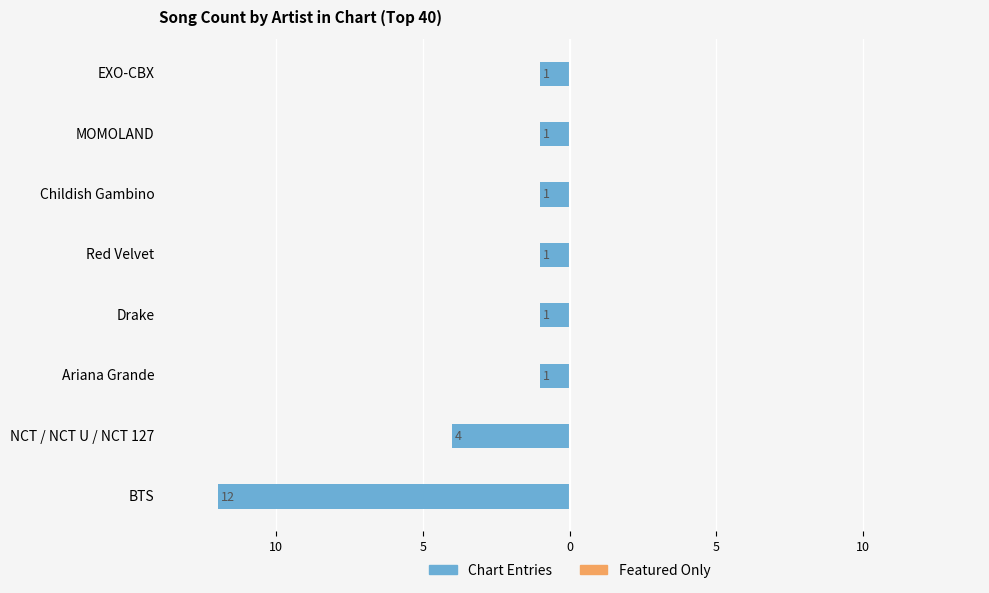

How many bars are there in total?

16